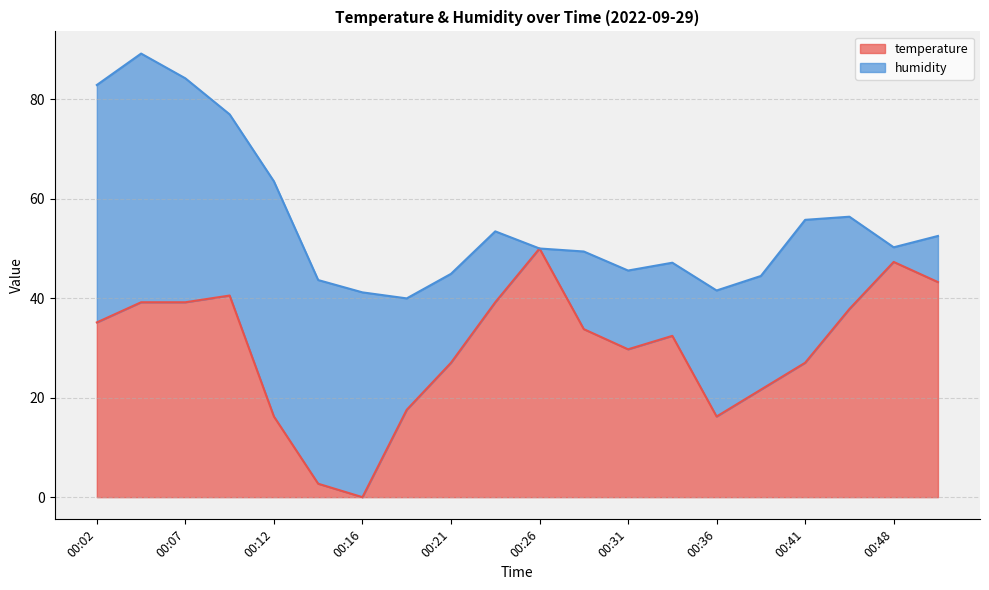

What is the sum of all values?

595.9